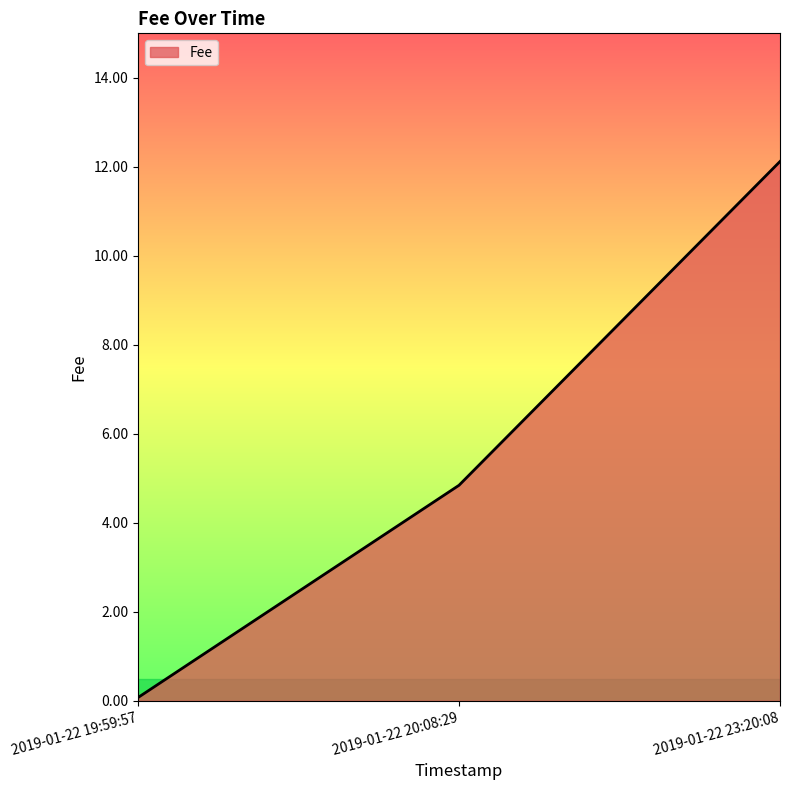

At which label does the data first exceed 4?

2019-01-22 20:08:29